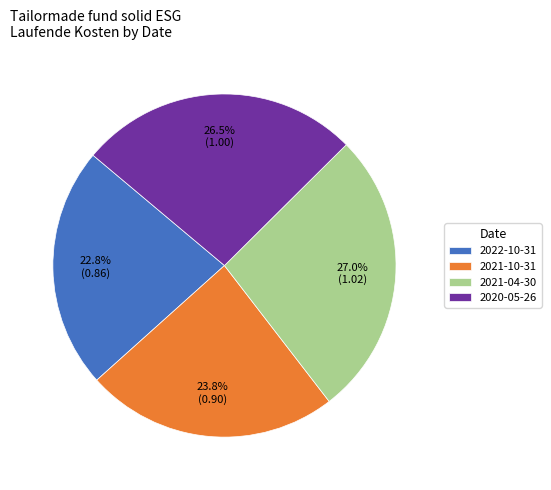

Do 2021-10-31 and 2021-04-30 together represent more than half of the pie?

Yes